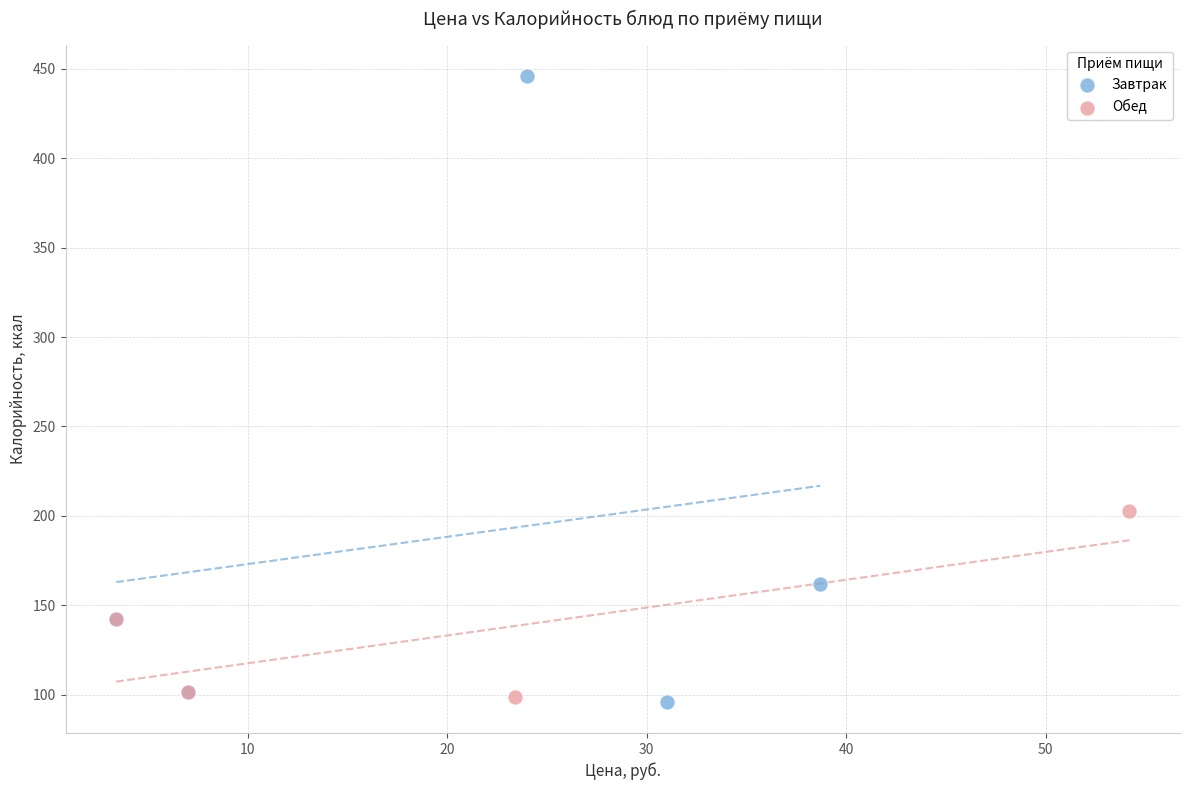

Which series contains the highest Y value?

Завтрак